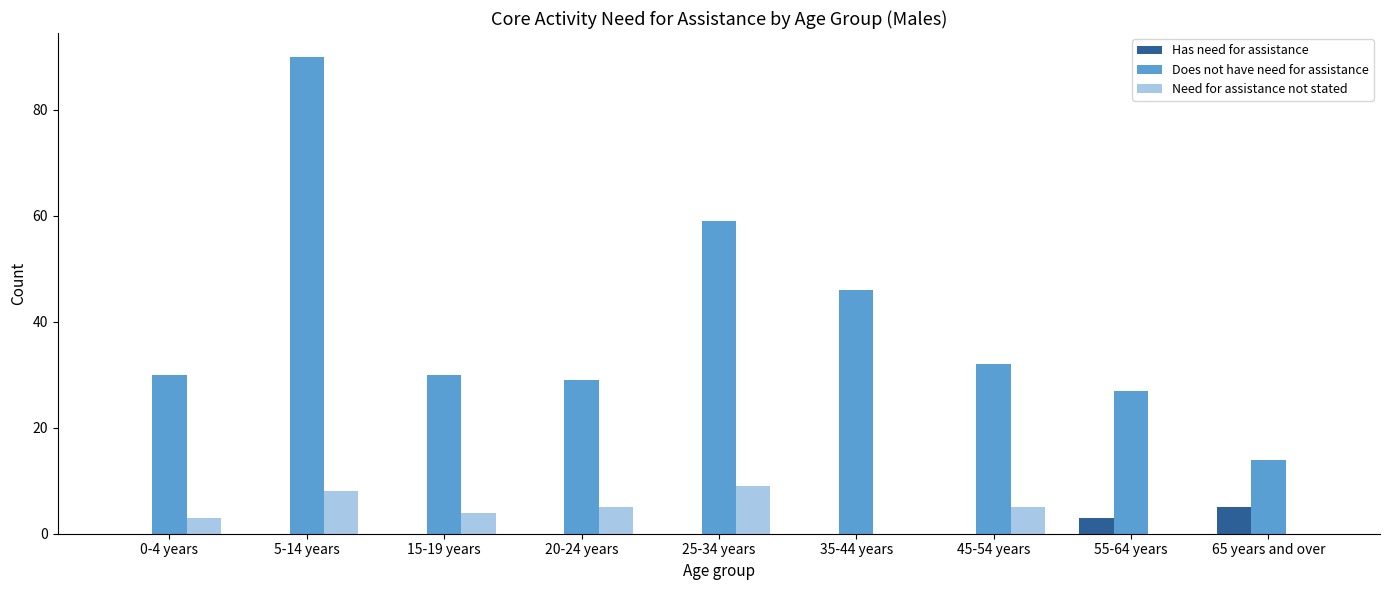

What is the maximum value shown in the chart?

90